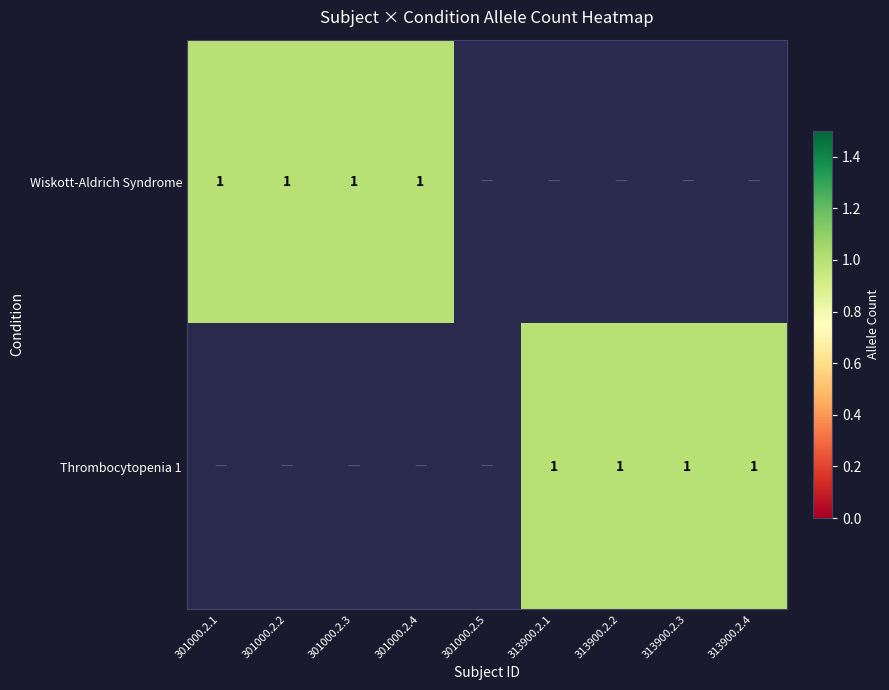

How many values in Thrombocytopenia 1 are above zero?

4